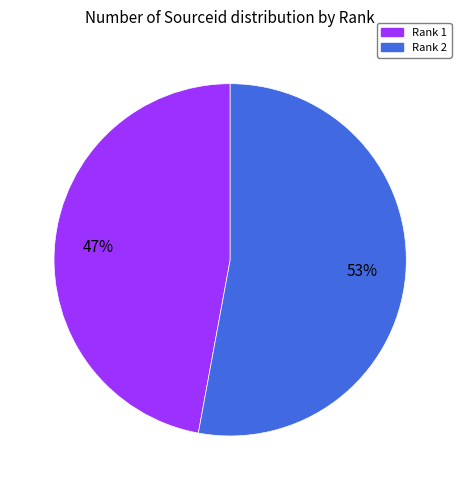

Is Rank 1 the majority of the pie?

No